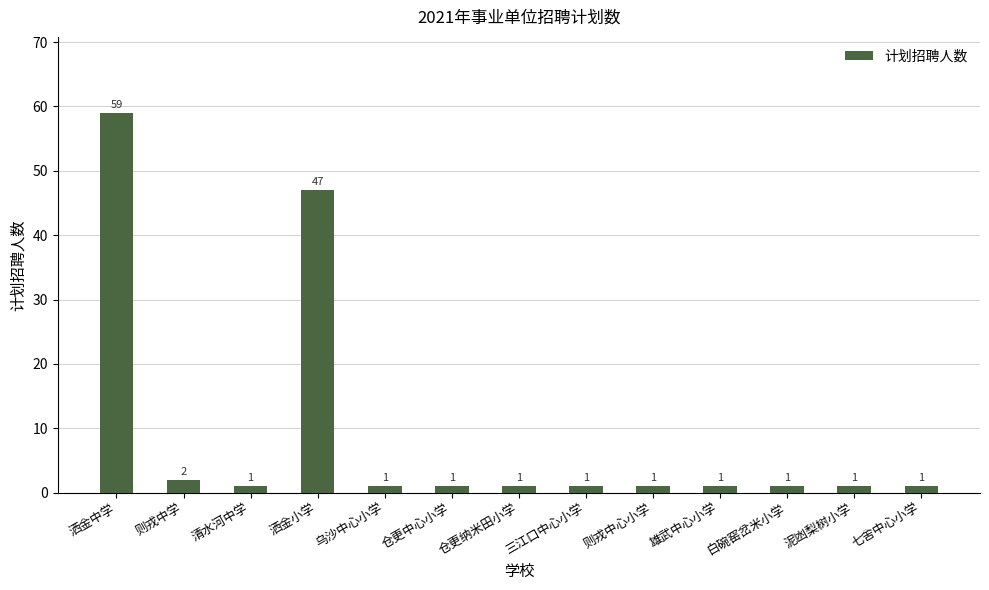

Read the value at 则戎中心小学.

1